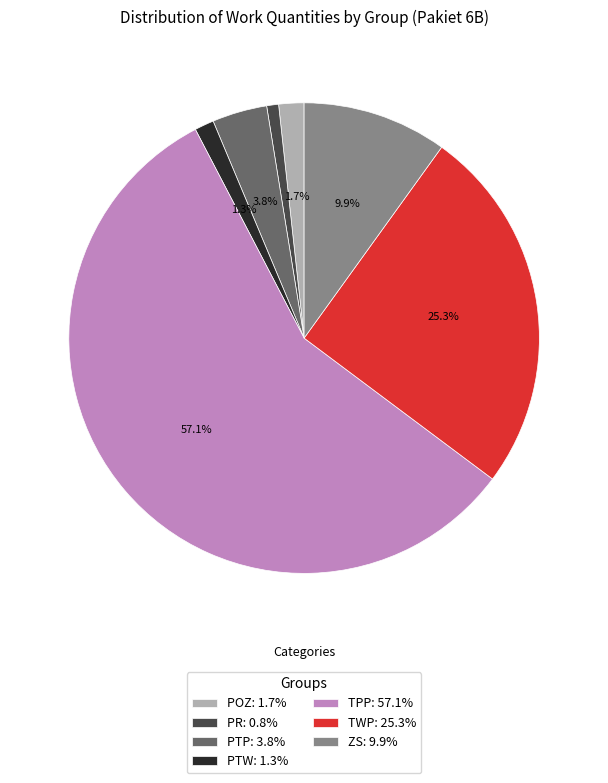

How many slices are in this pie chart?

7